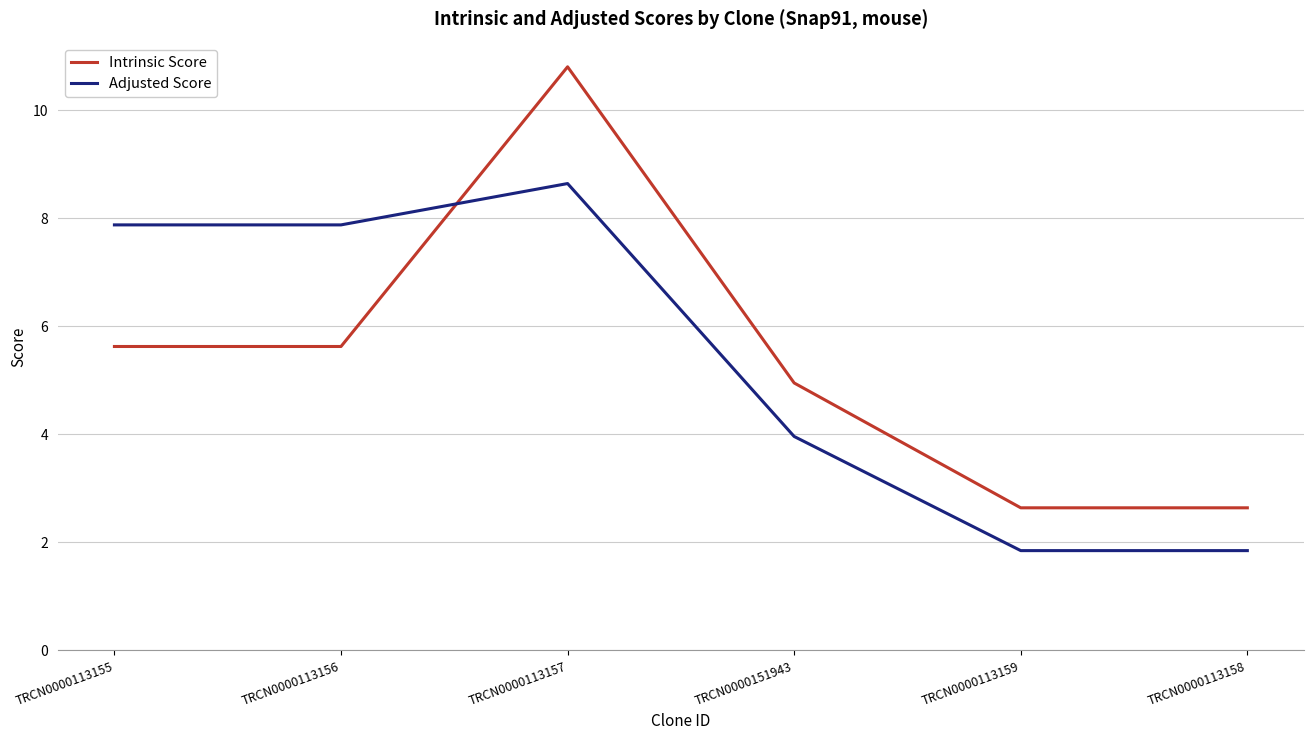

True or false: Adjusted Score and Intrinsic Score cross at least once.

True